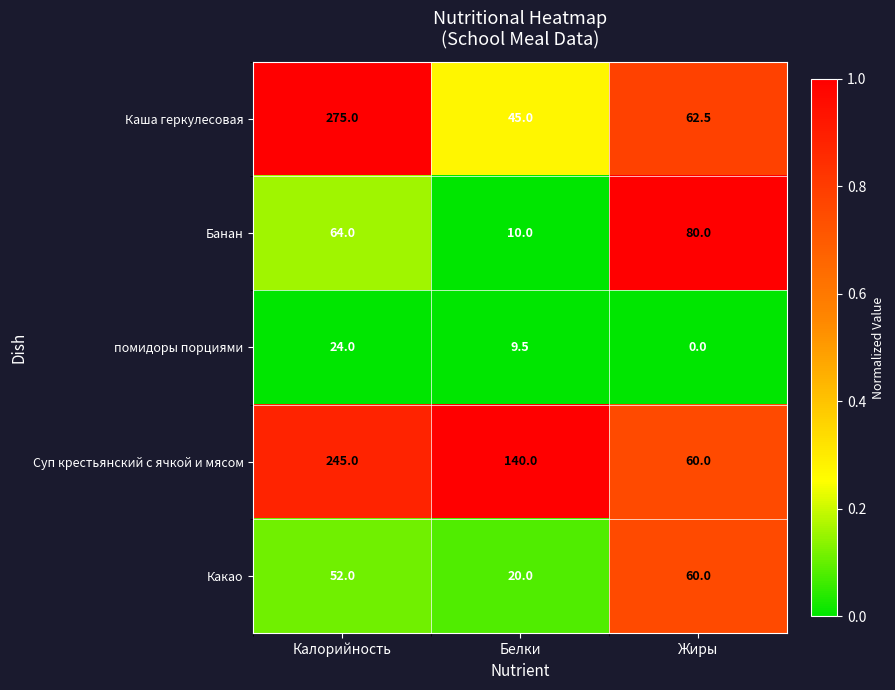

What is the total value across all series at Белки?

224.5